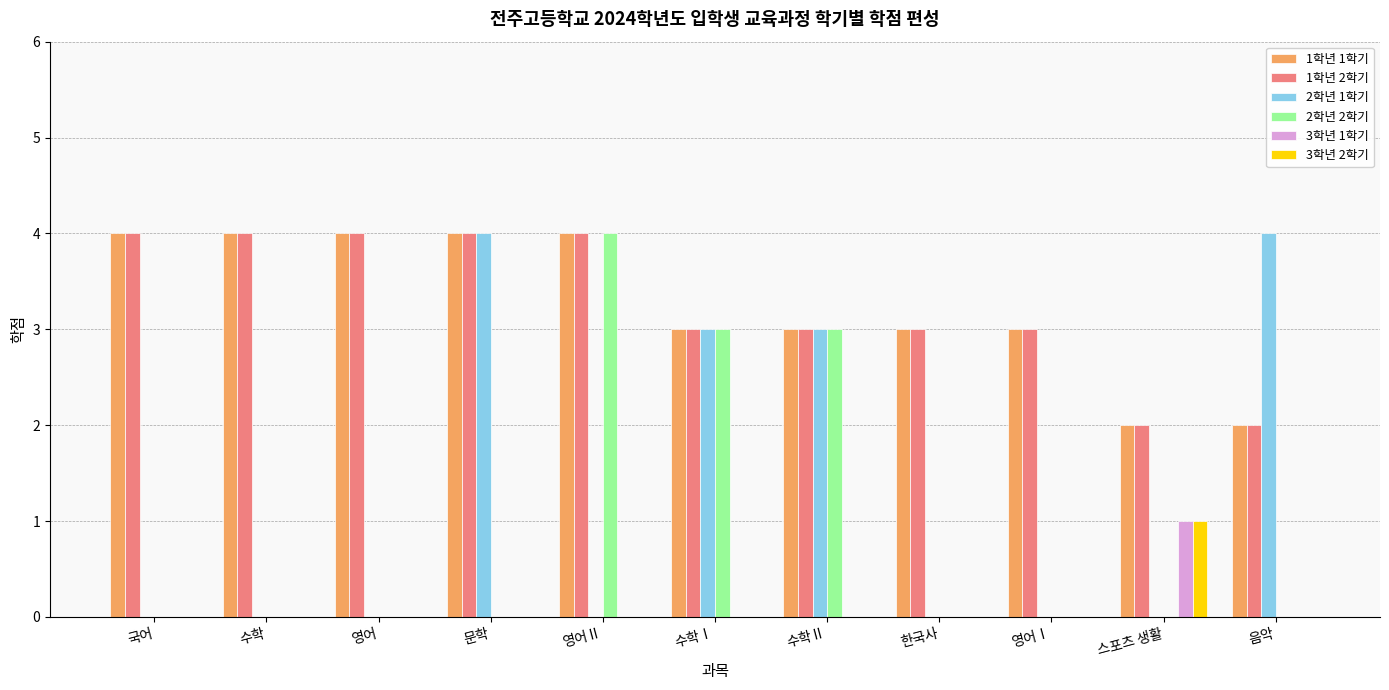

Is it true that 1학년 2학기 equals 5 at 한국사?

False